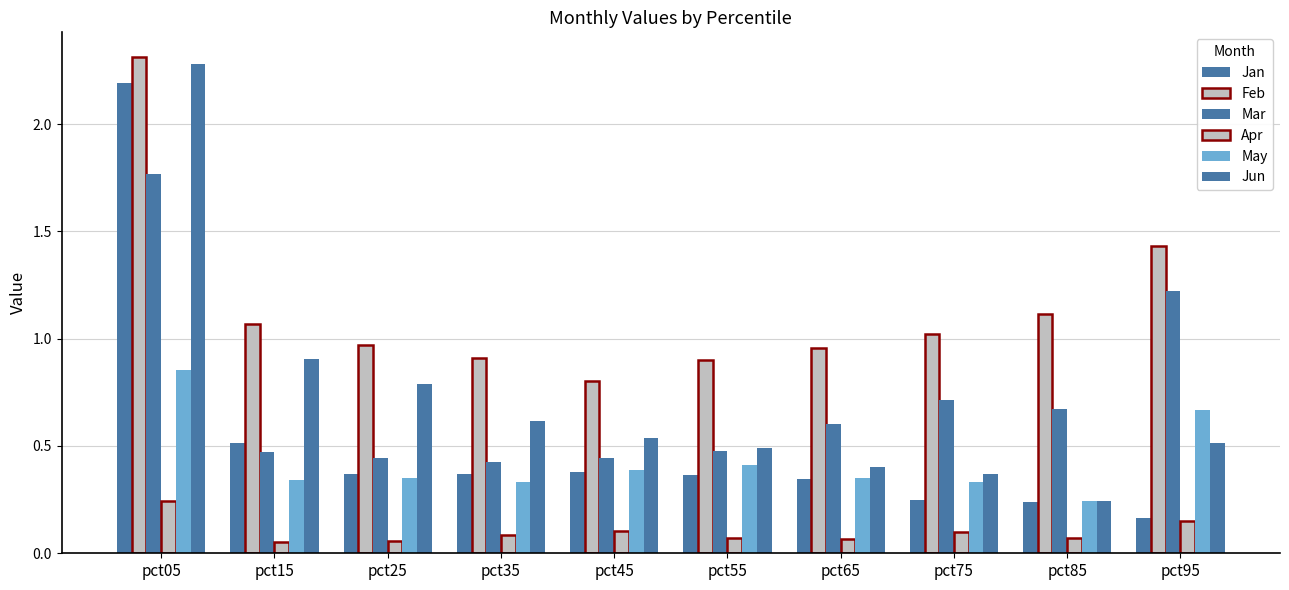

How many bars are there in each group?

6